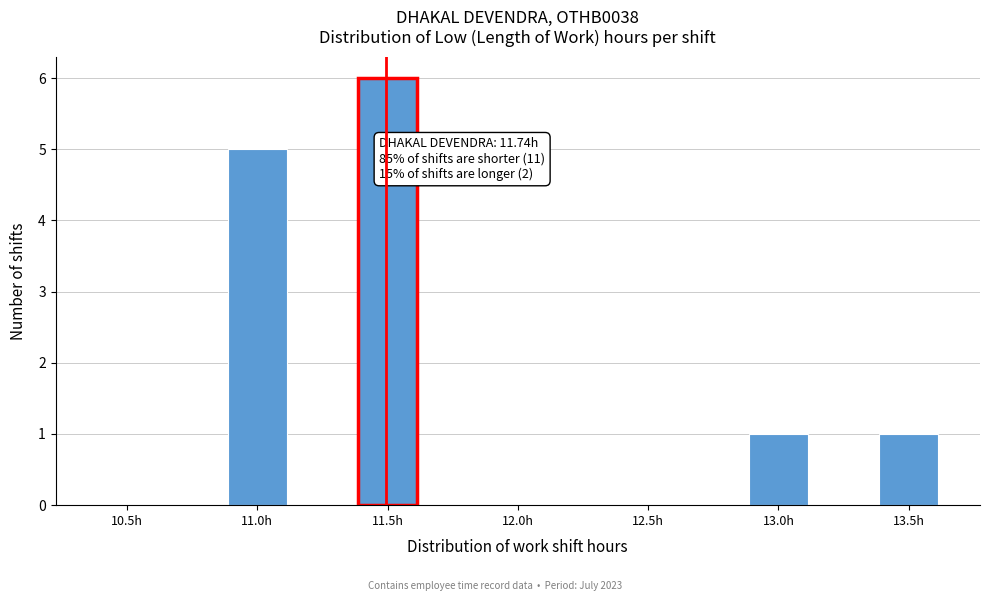

Reading right to left, transcribe all the data shown in this chart.

13.5h=1	13.0h=1	12.5h=0	12.0h=0	11.5h=6	11.0h=5	10.5h=0